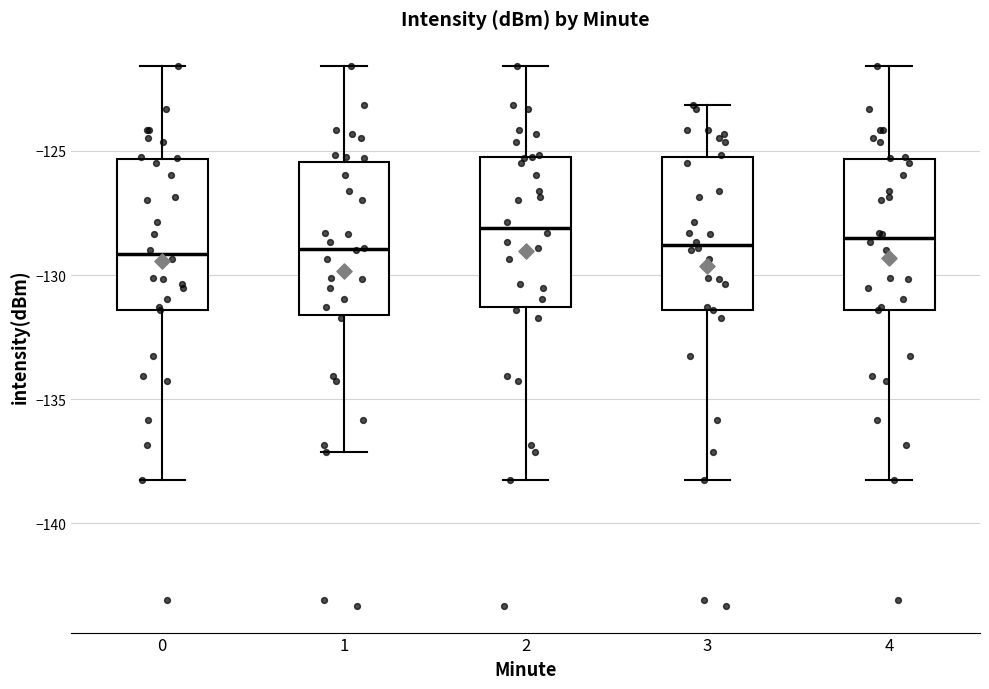

Reading left to right, read every box against the y-axis: the position of its median line, the range the box covers, and the ends of its whiskers. The values are not printed on the chart, so give them approximately, as read against the axis.

0: median -129.0, box -131.5 to -125.5, whiskers -138.5 to -121.5
1: median -129.0, box -131.5 to -125.5, whiskers -137.0 to -121.5
2: median -128.0, box -131.5 to -125.0, whiskers -138.5 to -121.5
3: median -129.0, box -131.5 to -125.5, whiskers -138.5 to -123.0
4: median -128.5, box -131.5 to -125.5, whiskers -138.5 to -121.5